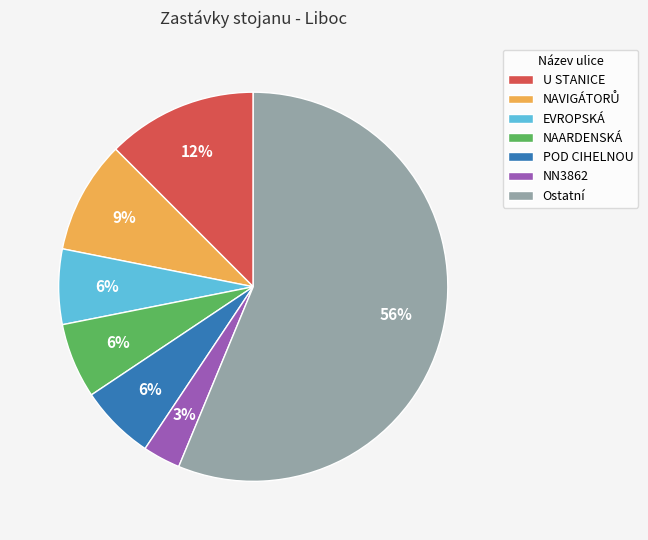

Approximately how many times larger is the value at EVROPSKÁ compared to NAARDENSKÁ?

1.0